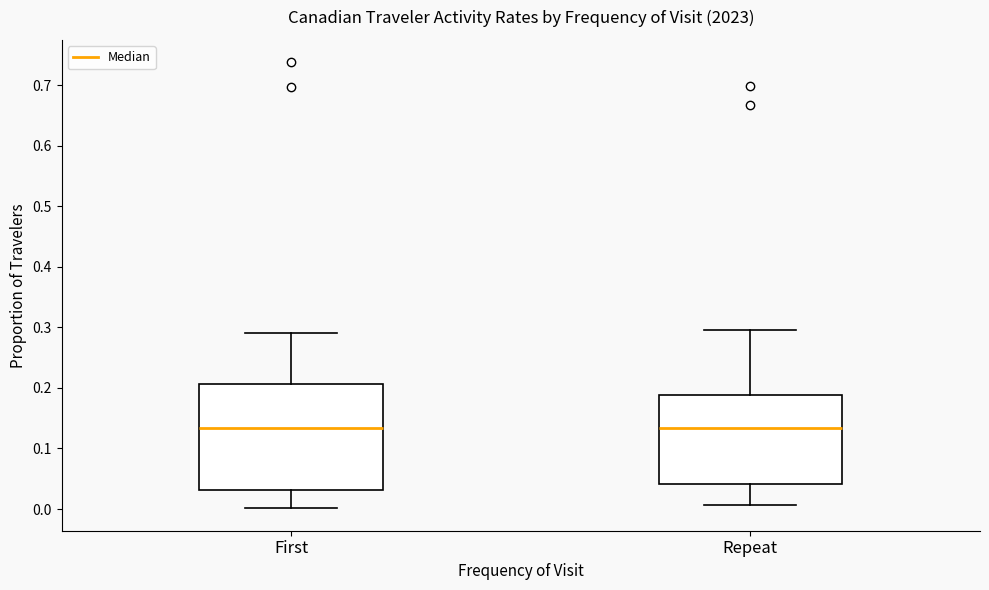

Which box is the tallest, from its lower edge to its upper edge?

First